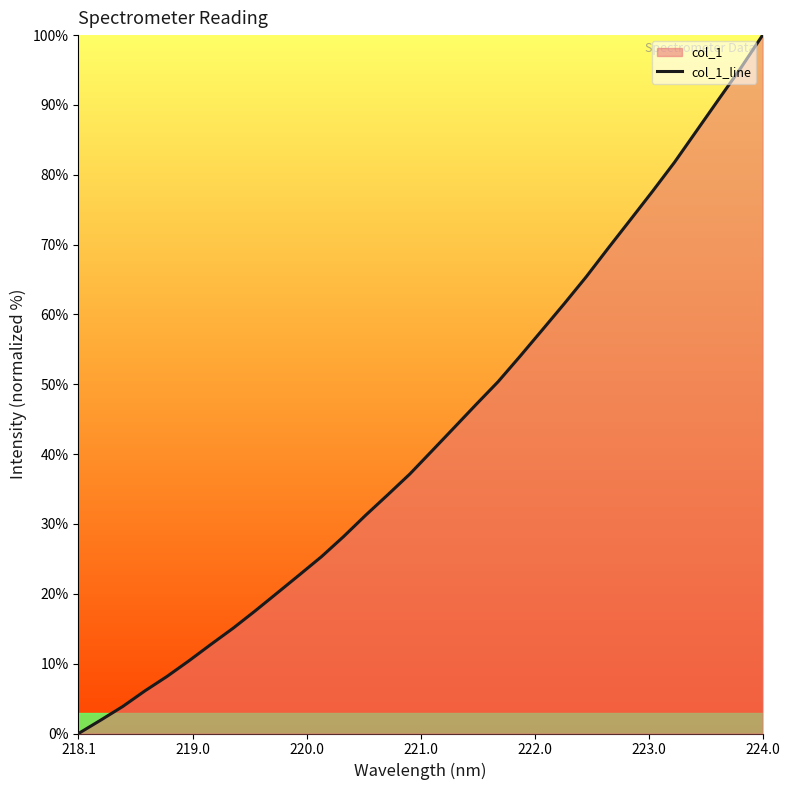

True or false: there are more than 0 points higher than both neighbors.

False